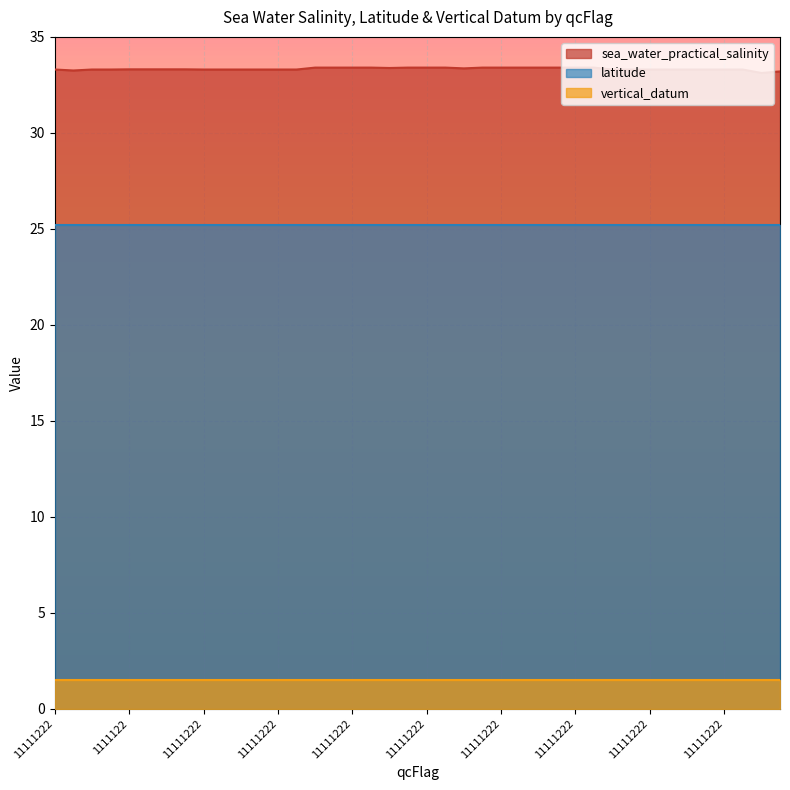

At which category does the chart reach its peak across all series?

11111222